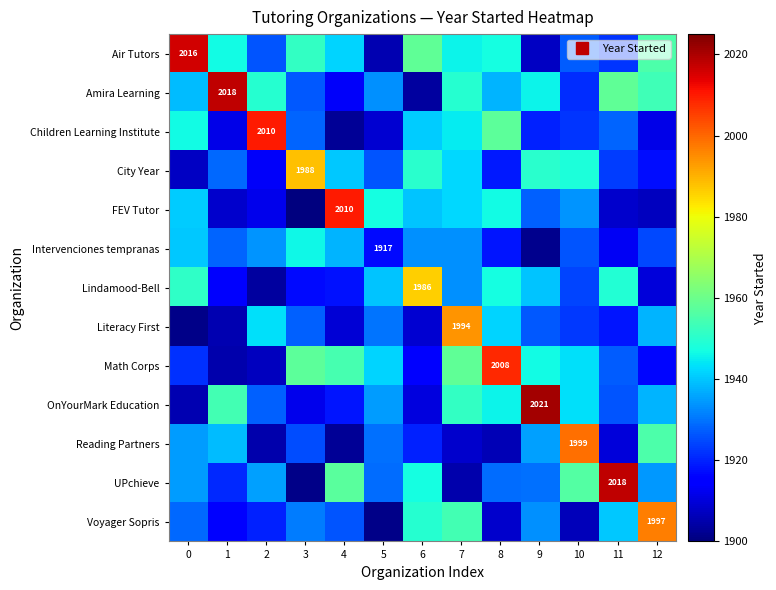

The value of Reading Partners at 2 is 1905.1. True or false?

True